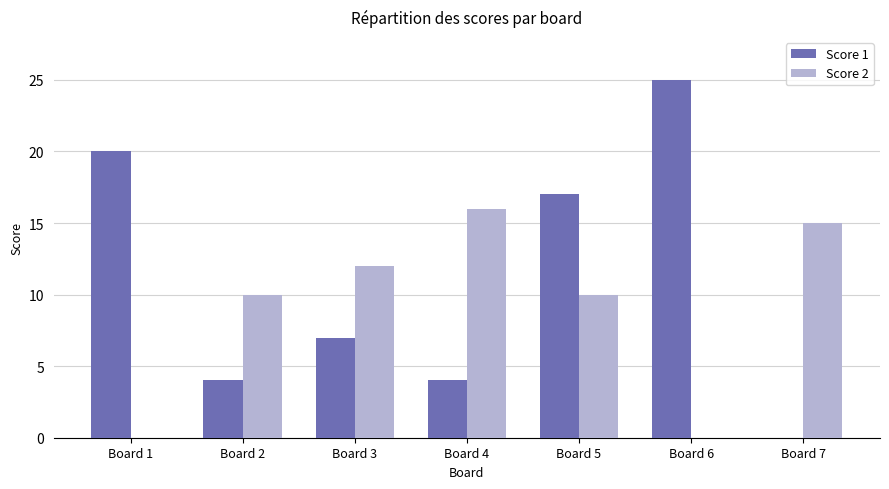

Are the bars horizontal?

No